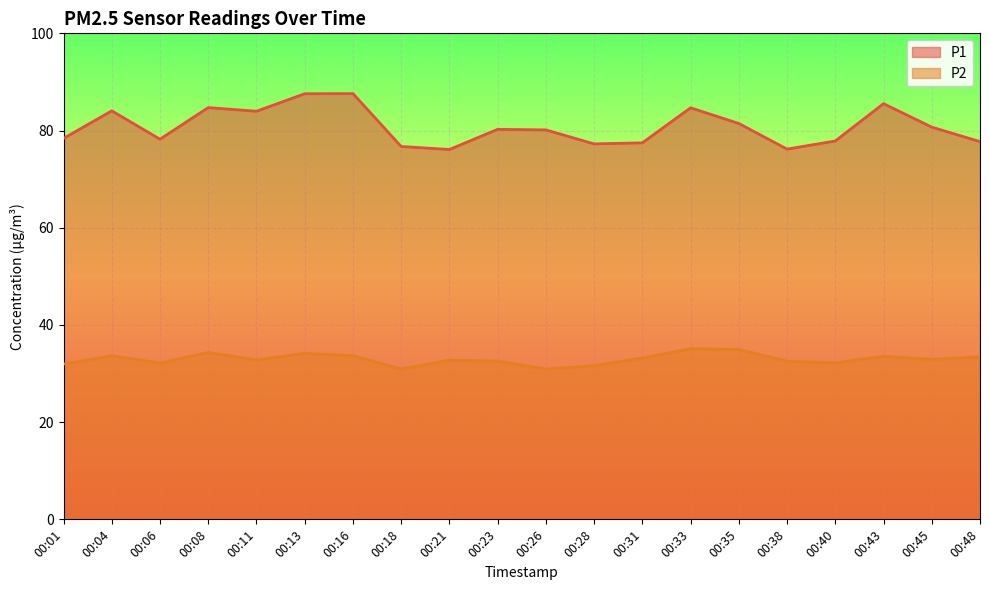

Reading right to left, extract all data points from this chart.

P1: 77.7	80.7	85.5	77.8	76.2	81.5	84.7	77.5	77.2	80.1	80.2	76.1	76.7	87.6	87.6	84.0	84.7	78.2	84.0	78.4
P2: 33.5	32.9	33.5	32.2	32.5	35.0	35.1	33.2	31.6	30.9	32.6	32.8	30.9	33.7	34.1	32.8	34.3	32.1	33.6	31.9